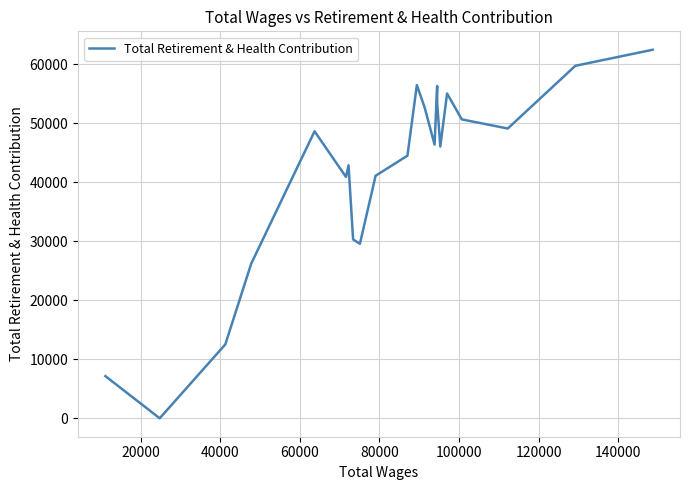

What is the maximum value shown in the chart?

62484